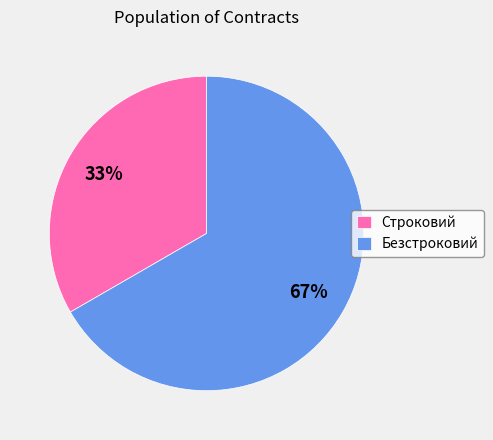

What is the largest slice in the pie chart?

Безстроковий